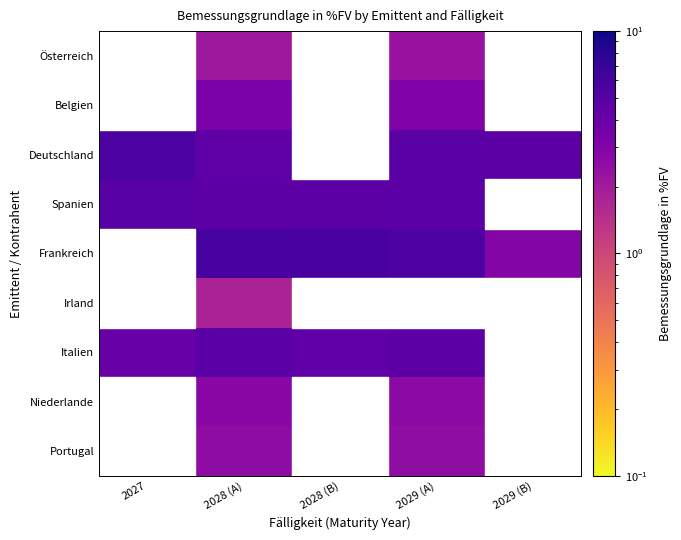

Reading left to right, transcribe all the data shown in this chart.

Österreich: 2027=0.0	2028 (A)=2.1	2028 (B)=0.0	2029 (A)=2.3	2029 (B)=0.0
Belgien: 2027=0.0	2028 (A)=3.2	2028 (B)=0.0	2029 (A)=3.1	2029 (B)=0.0
Deutschland: 2027=5.5	2028 (A)=4.6	2028 (B)=0.0	2029 (A)=4.8	2029 (B)=4.7
Spanien: 2027=4.9	2028 (A)=4.6	2028 (B)=4.7	2029 (A)=4.7	2029 (B)=0.0
Frankreich: 2027=0.0	2028 (A)=5.9	2028 (B)=5.7	2029 (A)=5.5	2029 (B)=2.9
Irland: 2027=0.0	2028 (A)=1.8	2028 (B)=0.0	2029 (A)=0.0	2029 (B)=0.0
Italien: 2027=4.1	2028 (A)=4.8	2028 (B)=4.4	2029 (A)=4.7	2029 (B)=0.0
Niederlande: 2027=0.0	2028 (A)=2.8	2028 (B)=0.0	2029 (A)=2.6	2029 (B)=0.0
Portugal: 2027=0.0	2028 (A)=2.6	2028 (B)=0.0	2029 (A)=2.5	2029 (B)=0.0